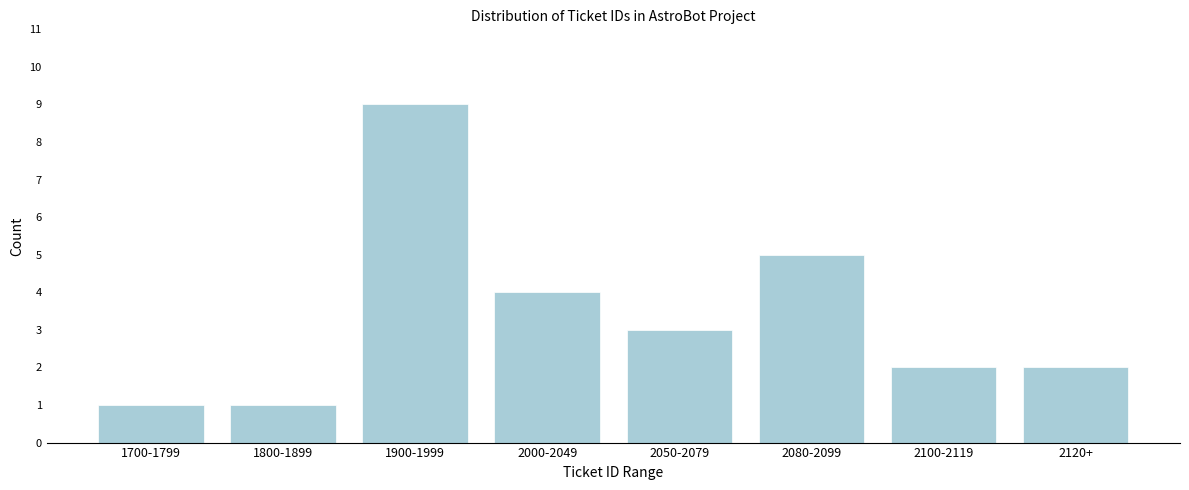

Reading left to right, what are all the values shown in this chart?

1	1	9	4	3	5	2	2